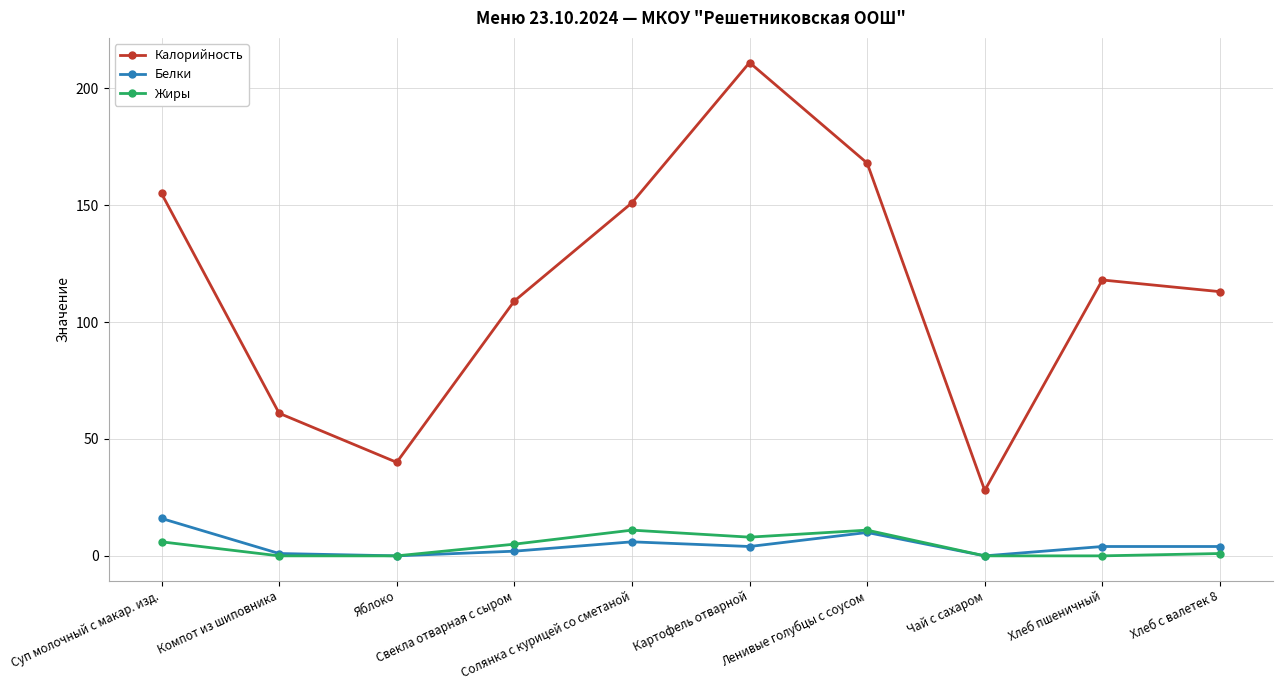

Which series has the widest spread of values?

Калорийность